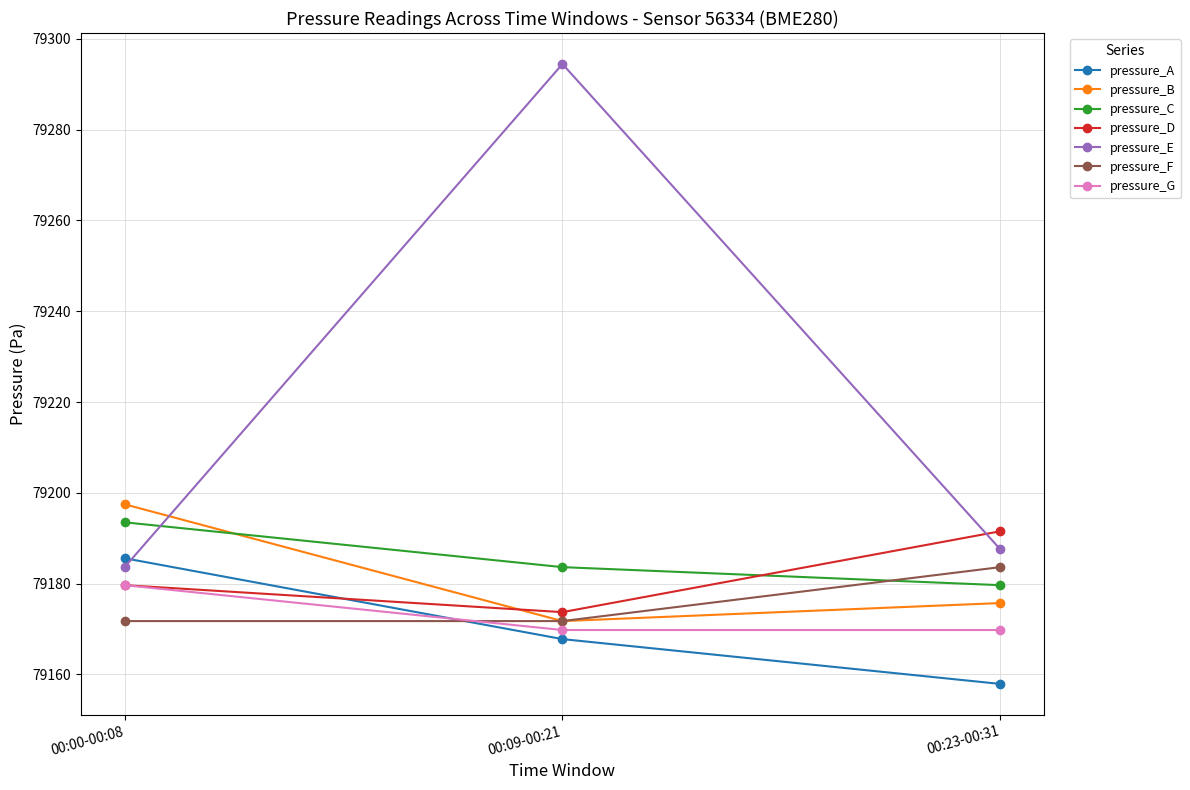

Which series has the largest range (max minus min)?

pressure_E